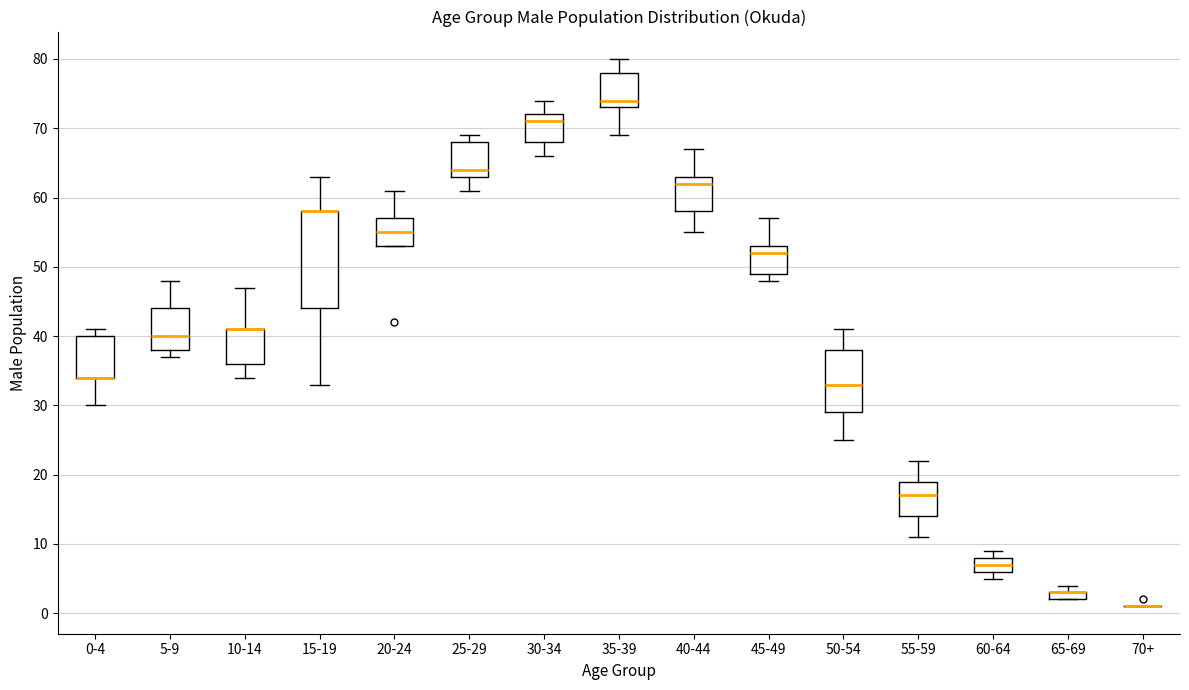

Comparing the boxes themselves (not the whiskers), which one is the tallest?

15-19